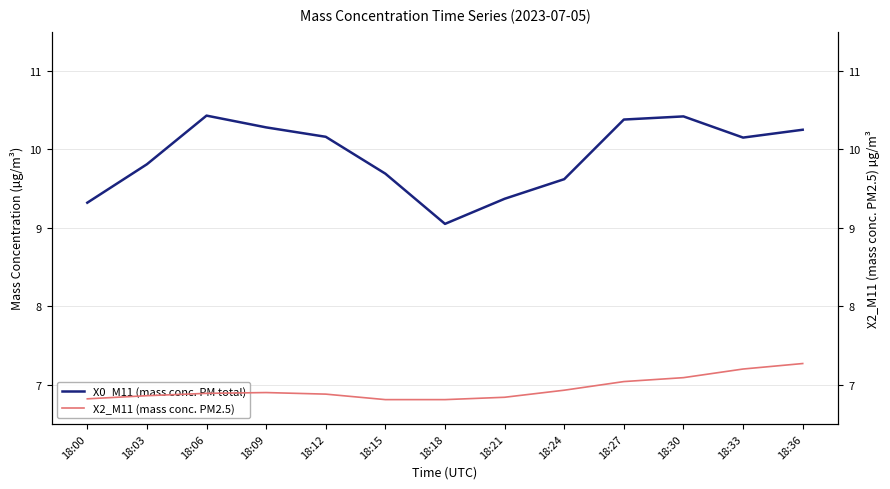

Which category has the highest value across all series?

18:06